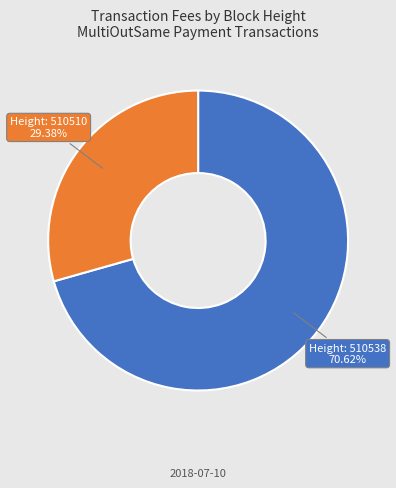

Count the number of slices in the pie.

2